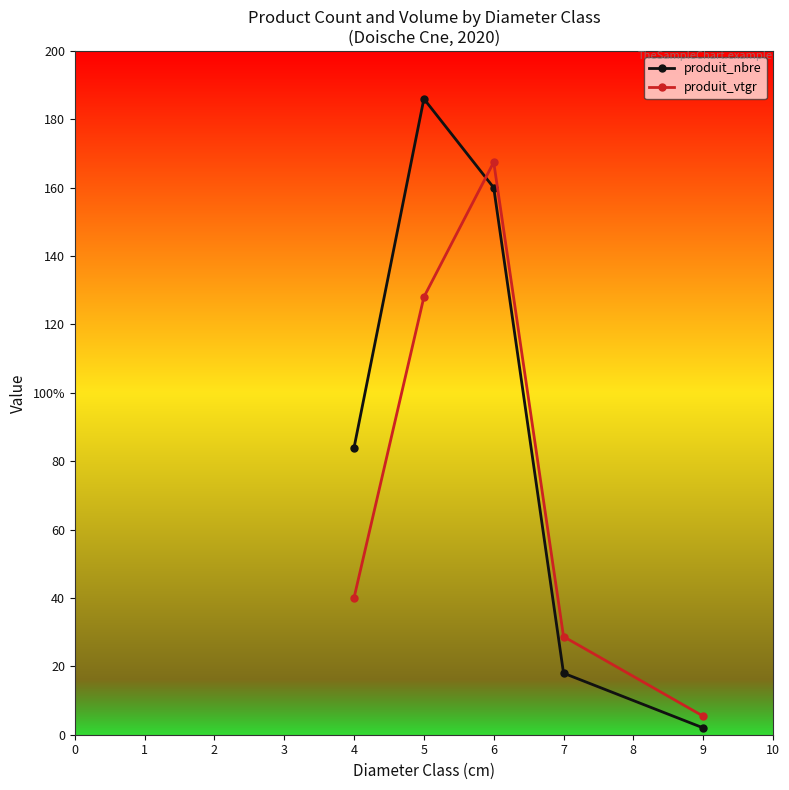

How many interior local peaks does the produit_vtgr series have?

1